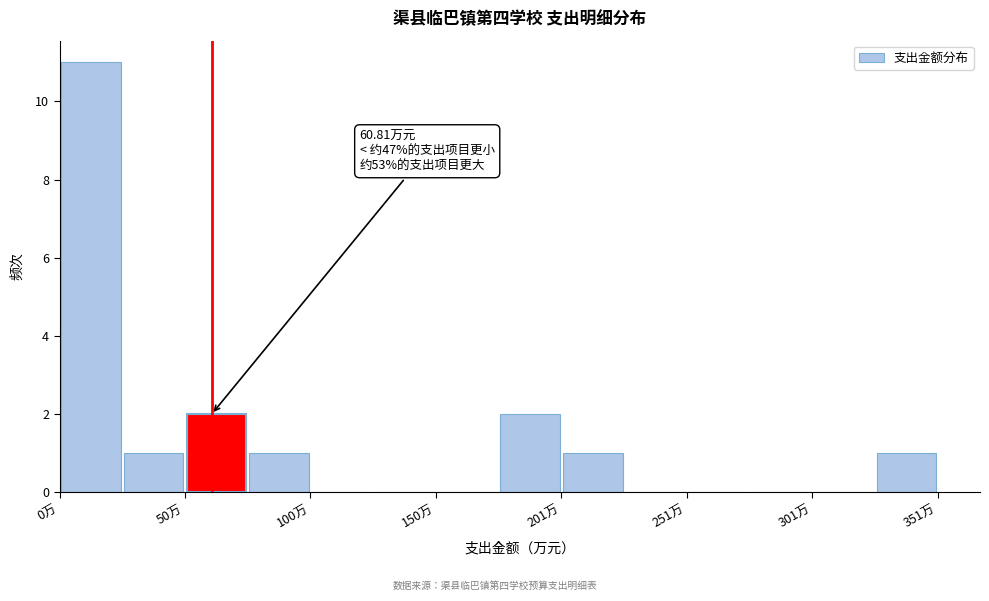

Around what value on the x-axis is the tallest bar? Give the approximate position of its centre, as read against the axis.

10